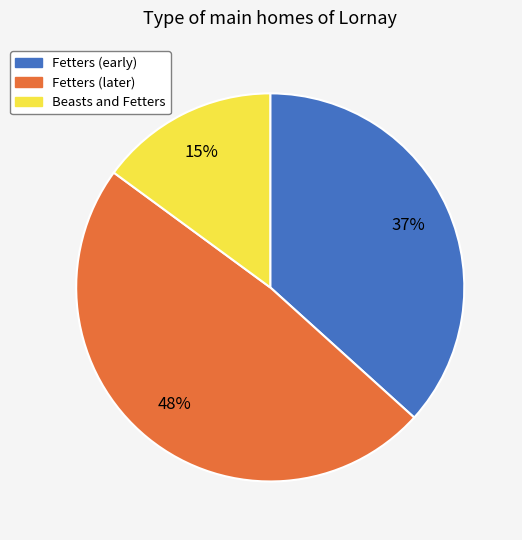

How many slices are in this pie chart?

3